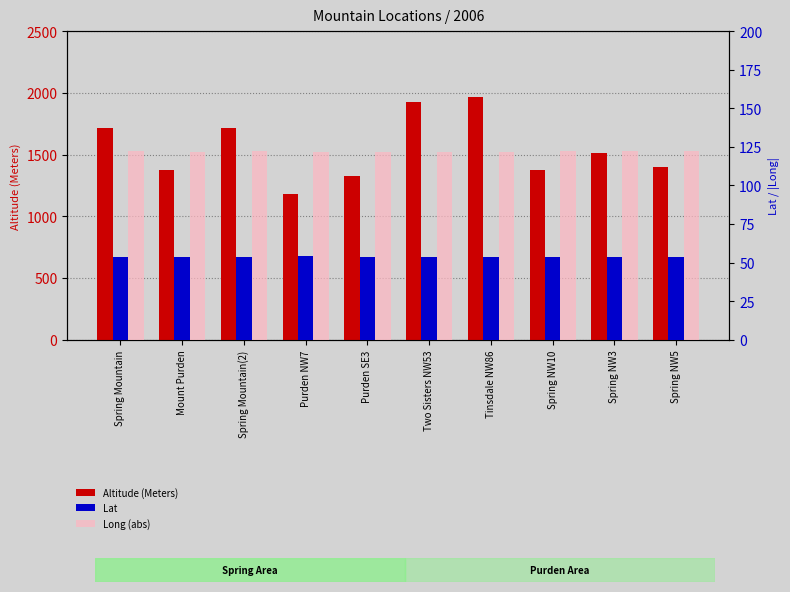

What is the average value of the Lat series?

53.8